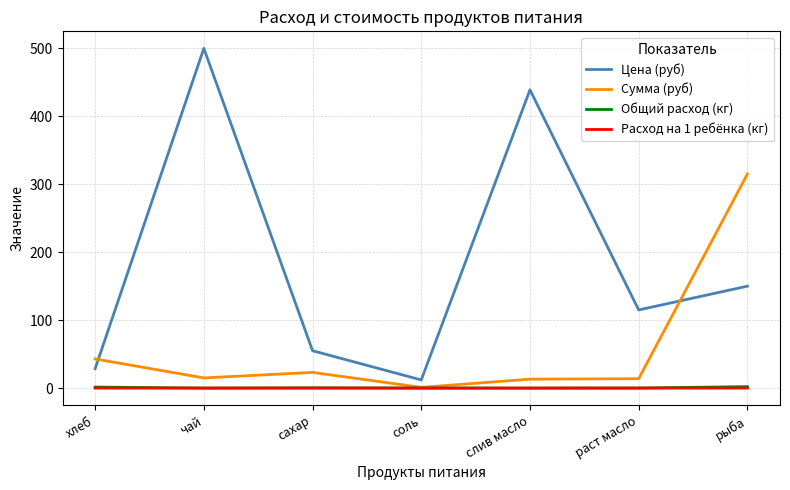

Which series changed the most between сахар and рыба?

Сумма (руб)